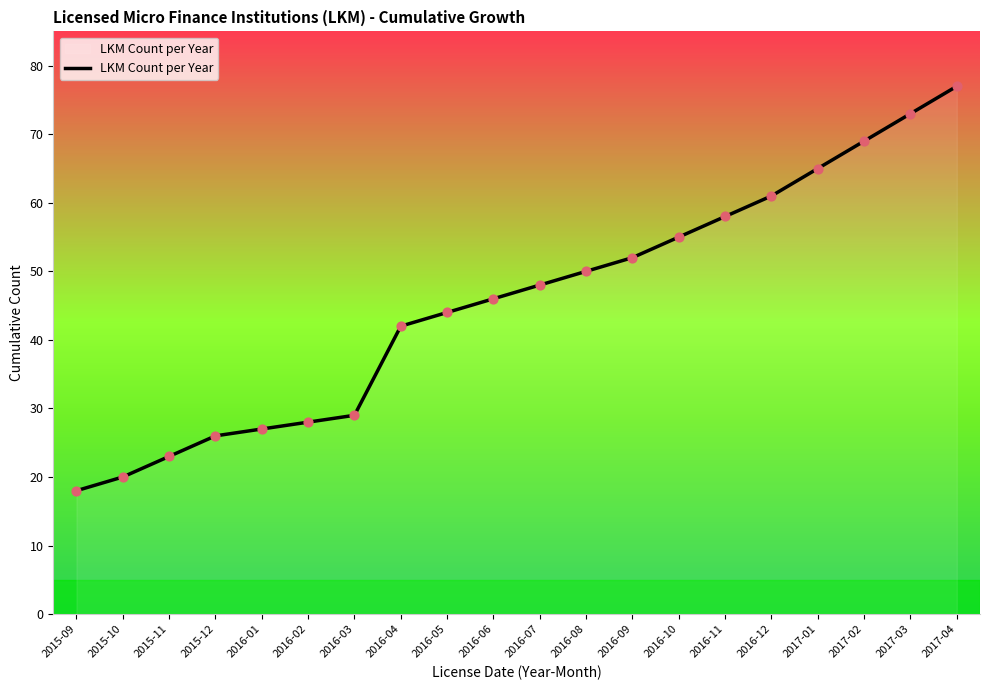

What is the ratio of the value at 2017-01 to the value at 2016-01?

2.4